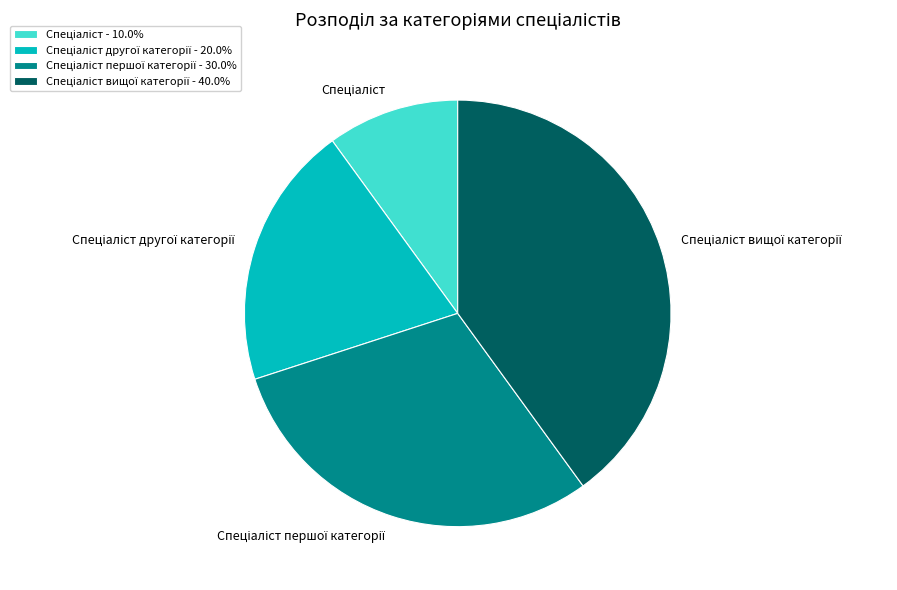

Is there any slice that represents more than half of the pie?

No